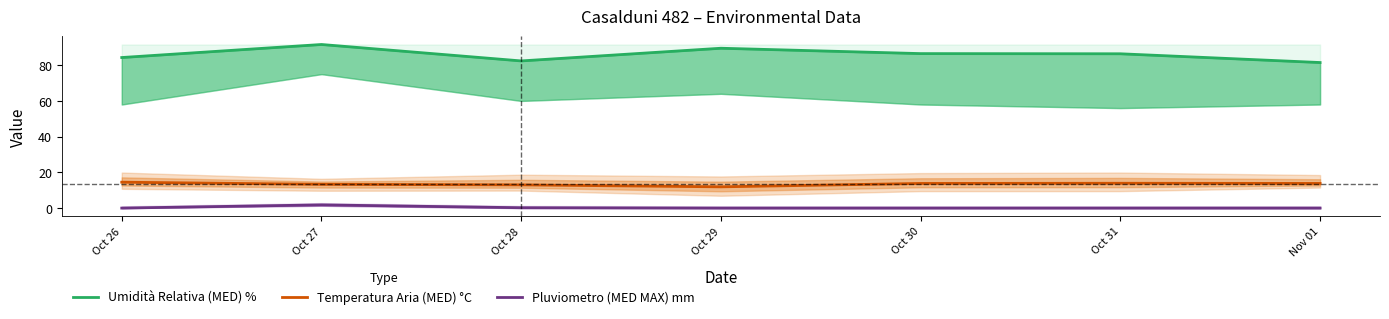

Reading left to right, extract all data points from this chart.

Umidità Relativa (MED) %: Oct 26=84.3	Oct 27=91.6	Oct 28=82.4	Oct 29=89.5	Oct 30=86.5	Oct 31=86.4	Nov 01=81.5
Temperatura Aria (MED) °C: Oct 26=14.5	Oct 27=13.3	Oct 28=13.0	Oct 29=11.9	Oct 30=13.8	Oct 31=13.9	Nov 01=13.8
Pluviometro (MED MAX) mm: Oct 26=0.0	Oct 27=1.8	Oct 28=0.2	Oct 29=0.0	Oct 30=0.0	Oct 31=0.0	Nov 01=0.0